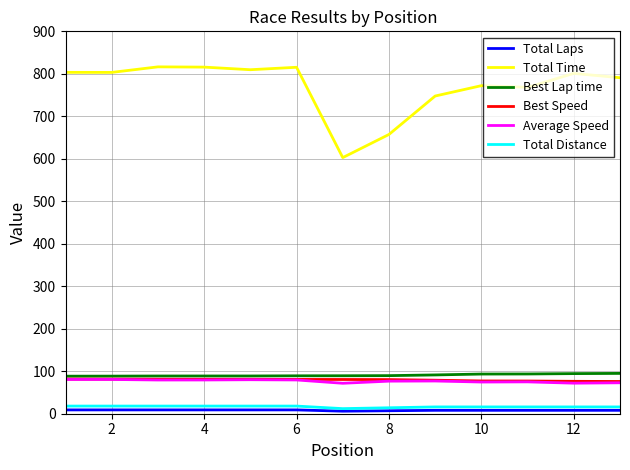

What is the difference between the maximum and minimum values in the Total Laps series?

3.0